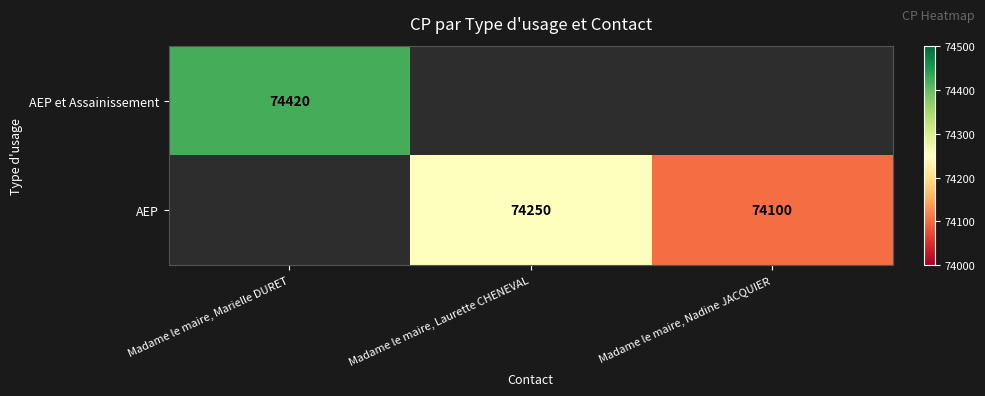

Count the number of categories in the chart.

3